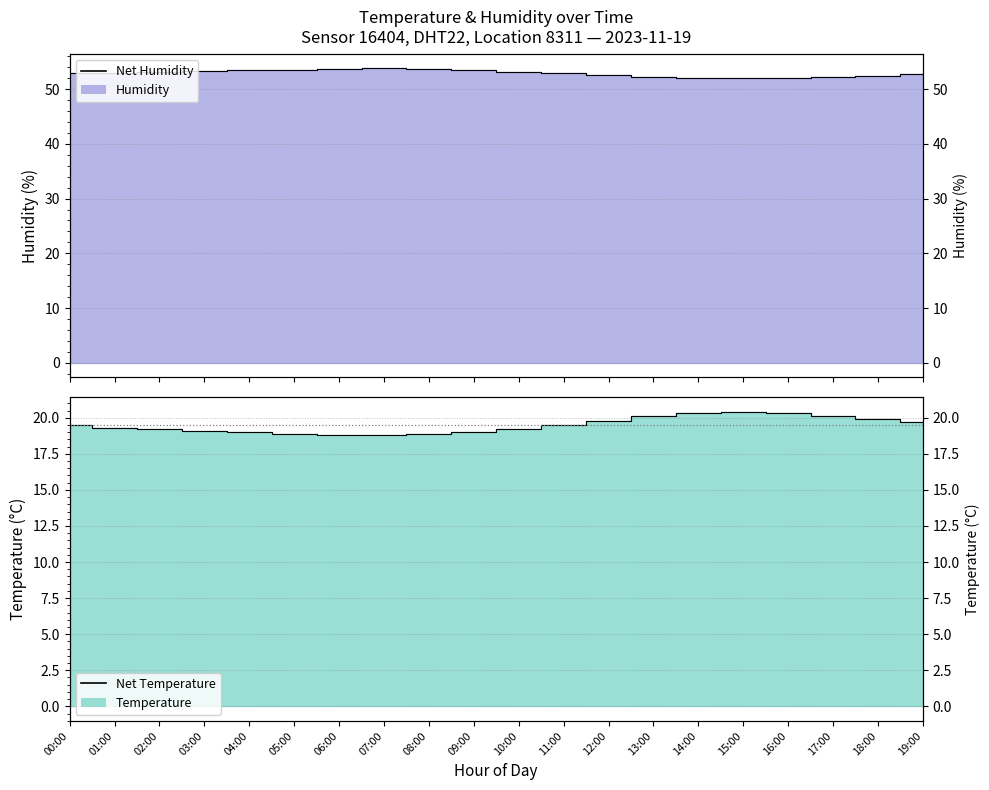

What is the difference between the second highest and minimum values in the humidity series?

1.7